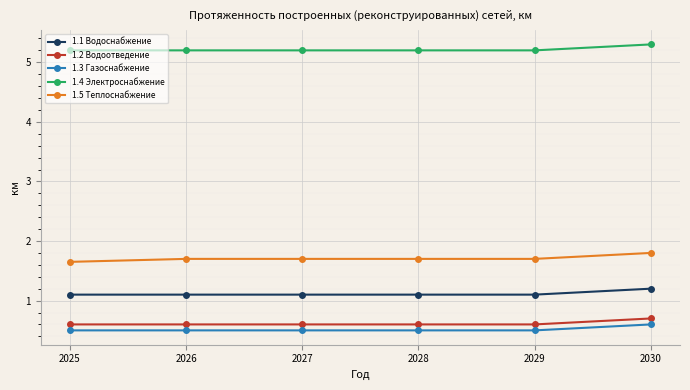

Is it true that 1.2 Водоотведение equals 0.6 at 2026?

True